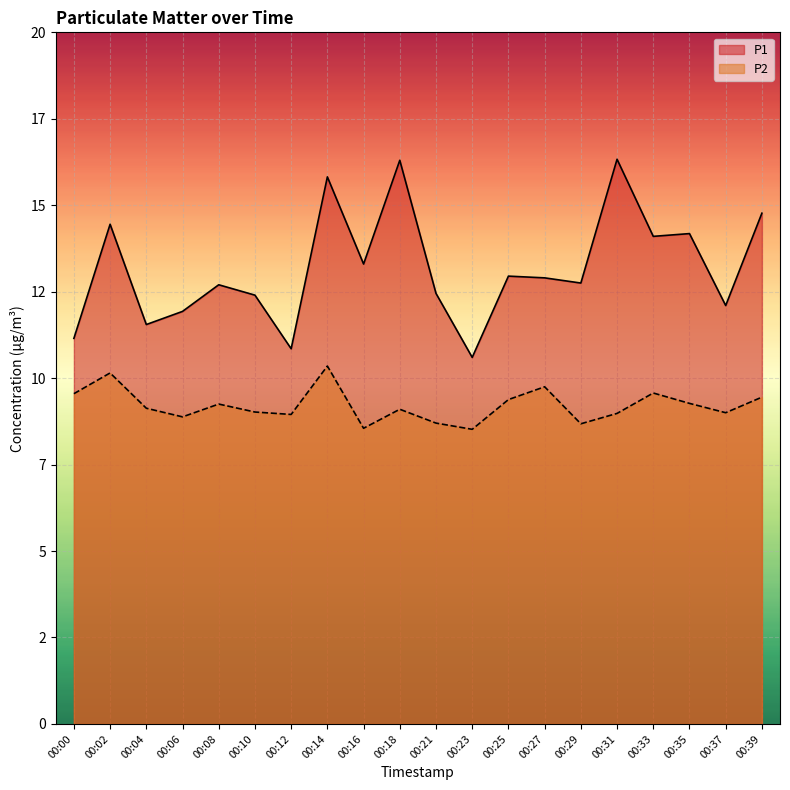

True or false: P1 and P2 intersect in this chart.

False